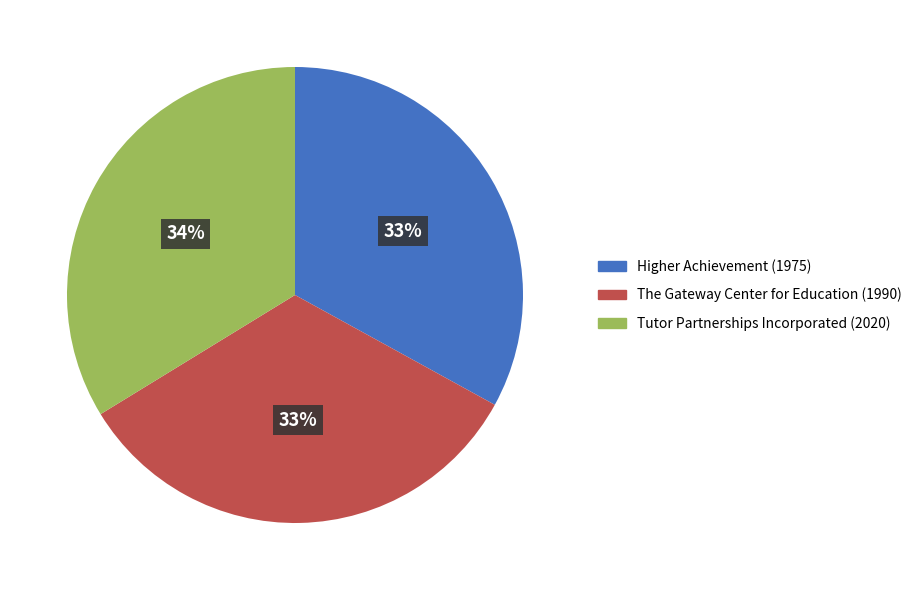

Do The Gateway Center for Education (1990) and Tutor Partnerships Incorporated (2020) together represent more than half of the pie?

Yes